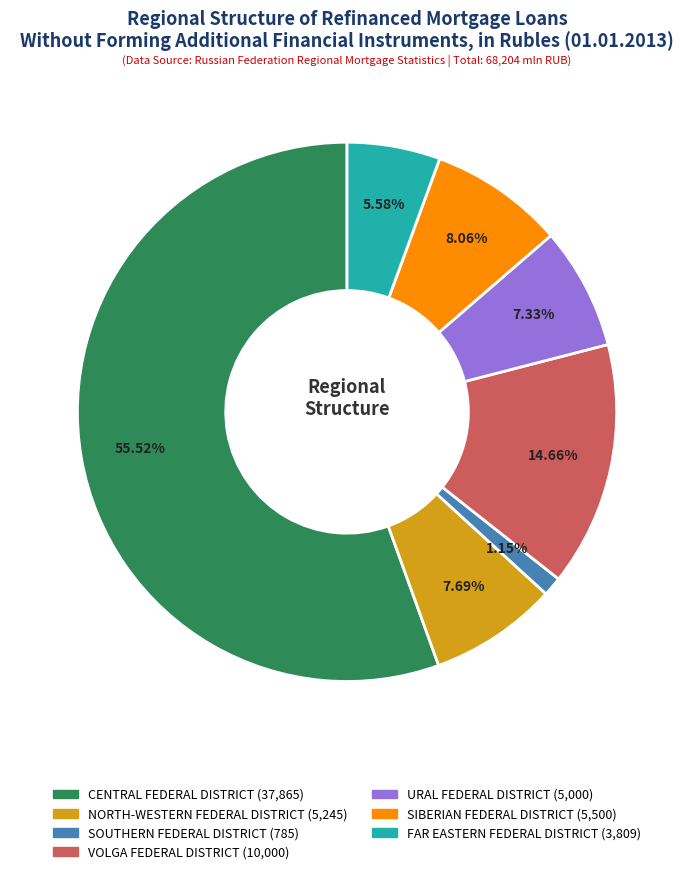

Does VOLGA FEDERAL DISTRICT account for over 50% of the chart?

No